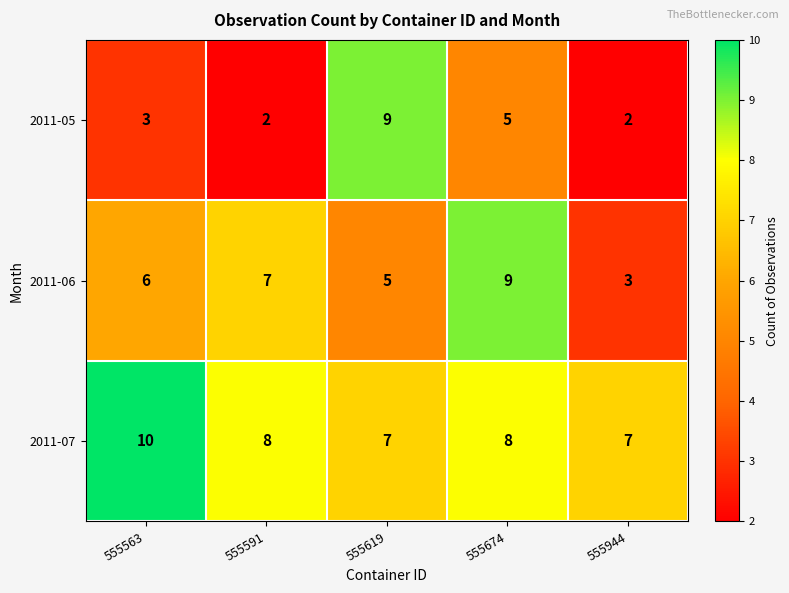

Count the 2011-06 values in the range 5 to 7.

3